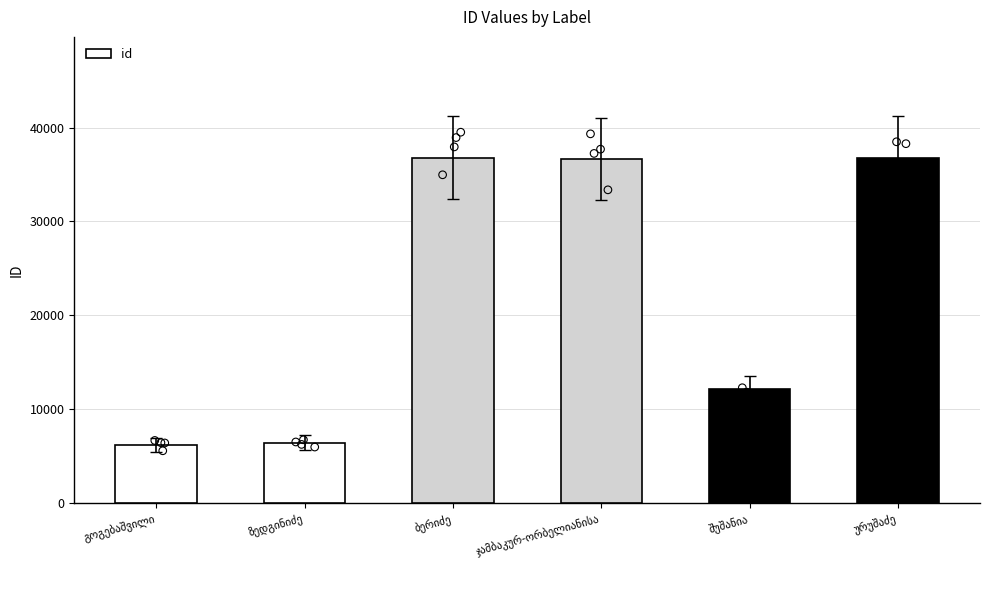

Between ჯამბაკურ-ორბელიანისა and შუშანია, which is larger?

ჯამბაკურ-ორბელიანისა